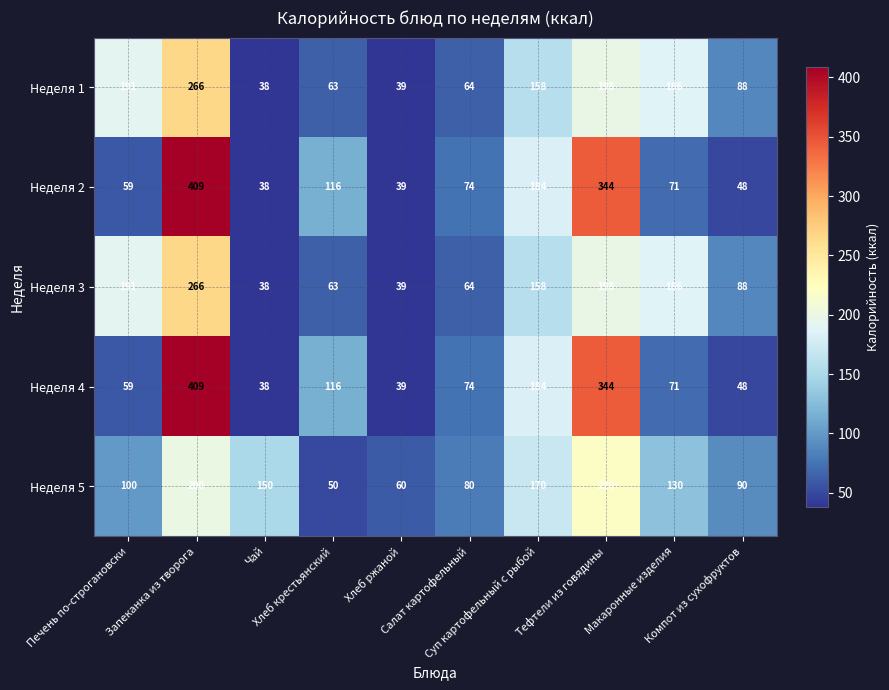

At how many categories does at least one series exceed 48?

10